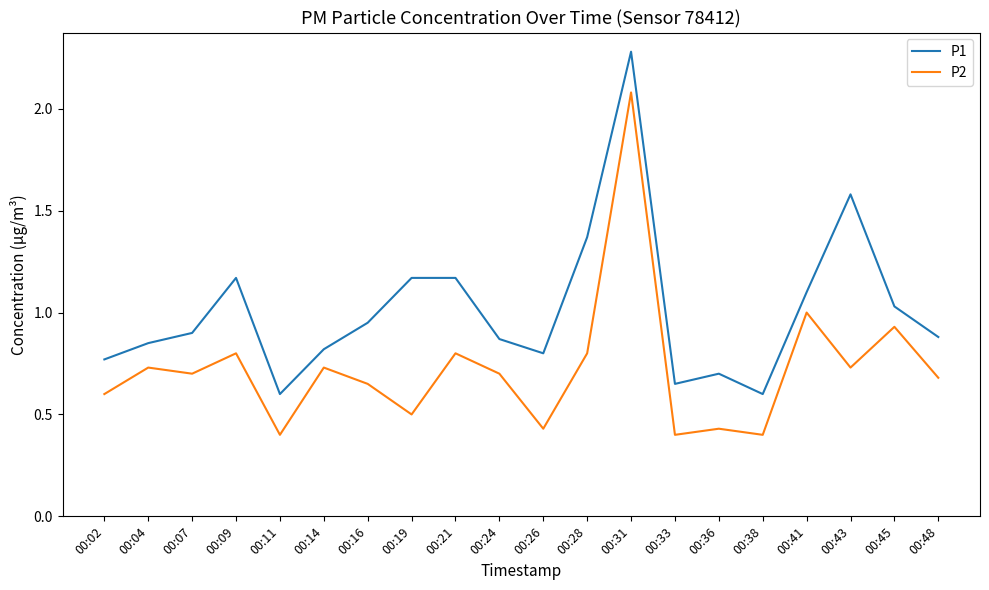

The P1 series shows 0.7 at 00:33. True or false?

True